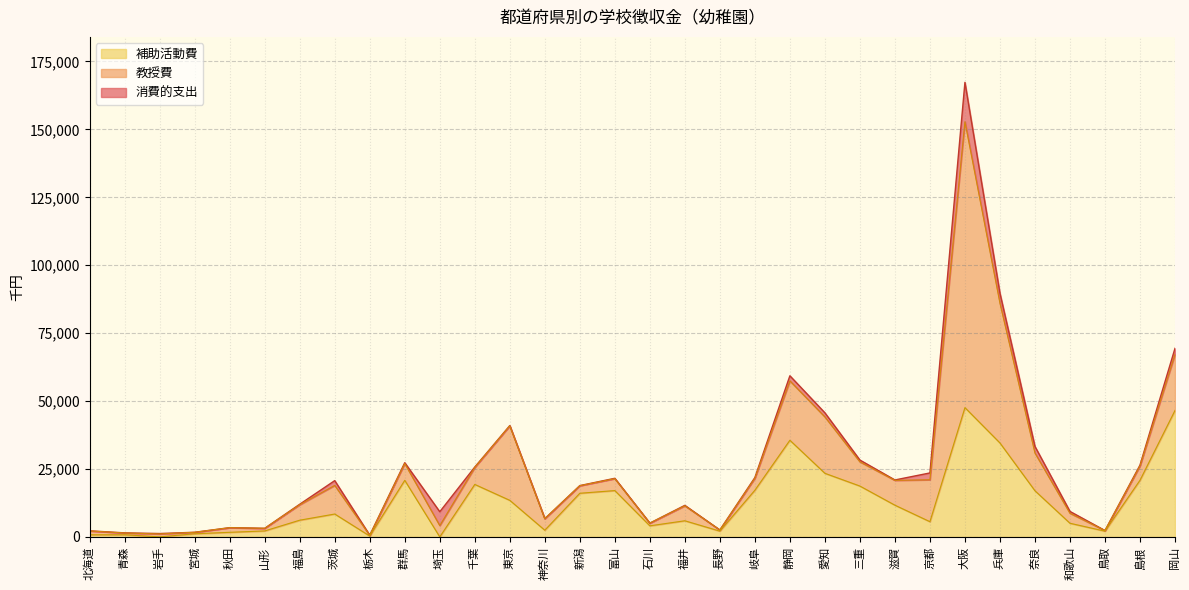

What is the label of the 17th point from the right?

富山